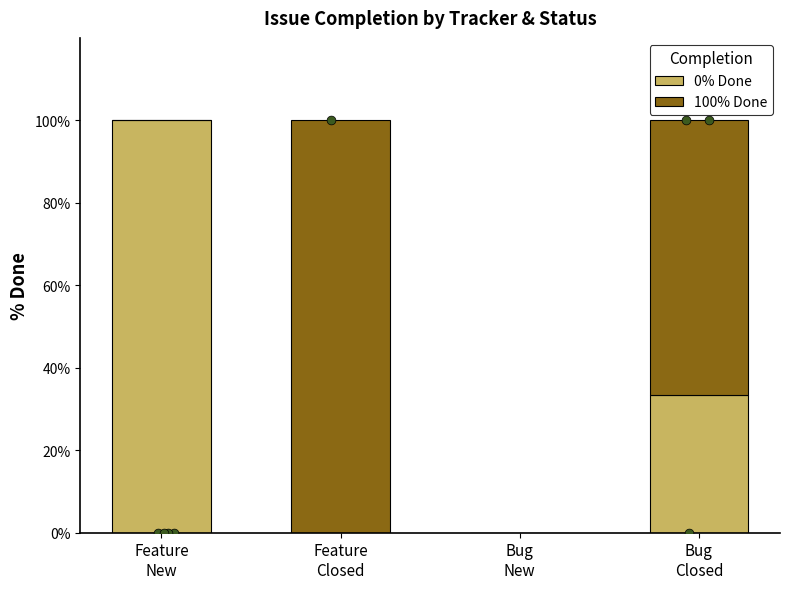

Is the value of 100% Done at Feature
New greater than the value of 0% Done at Bug
New?

No